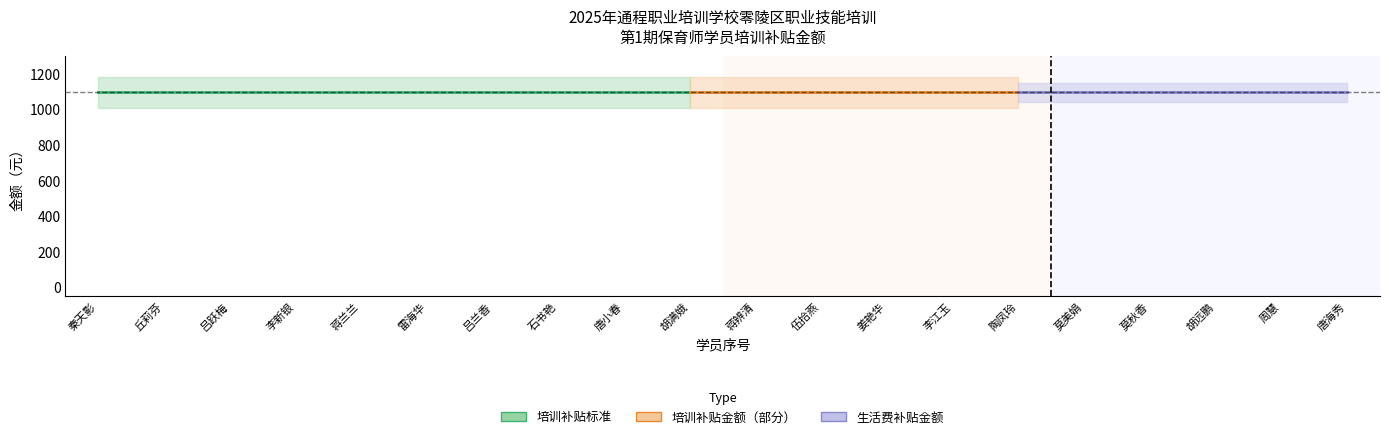

What is the maximum value shown in the chart?

1096